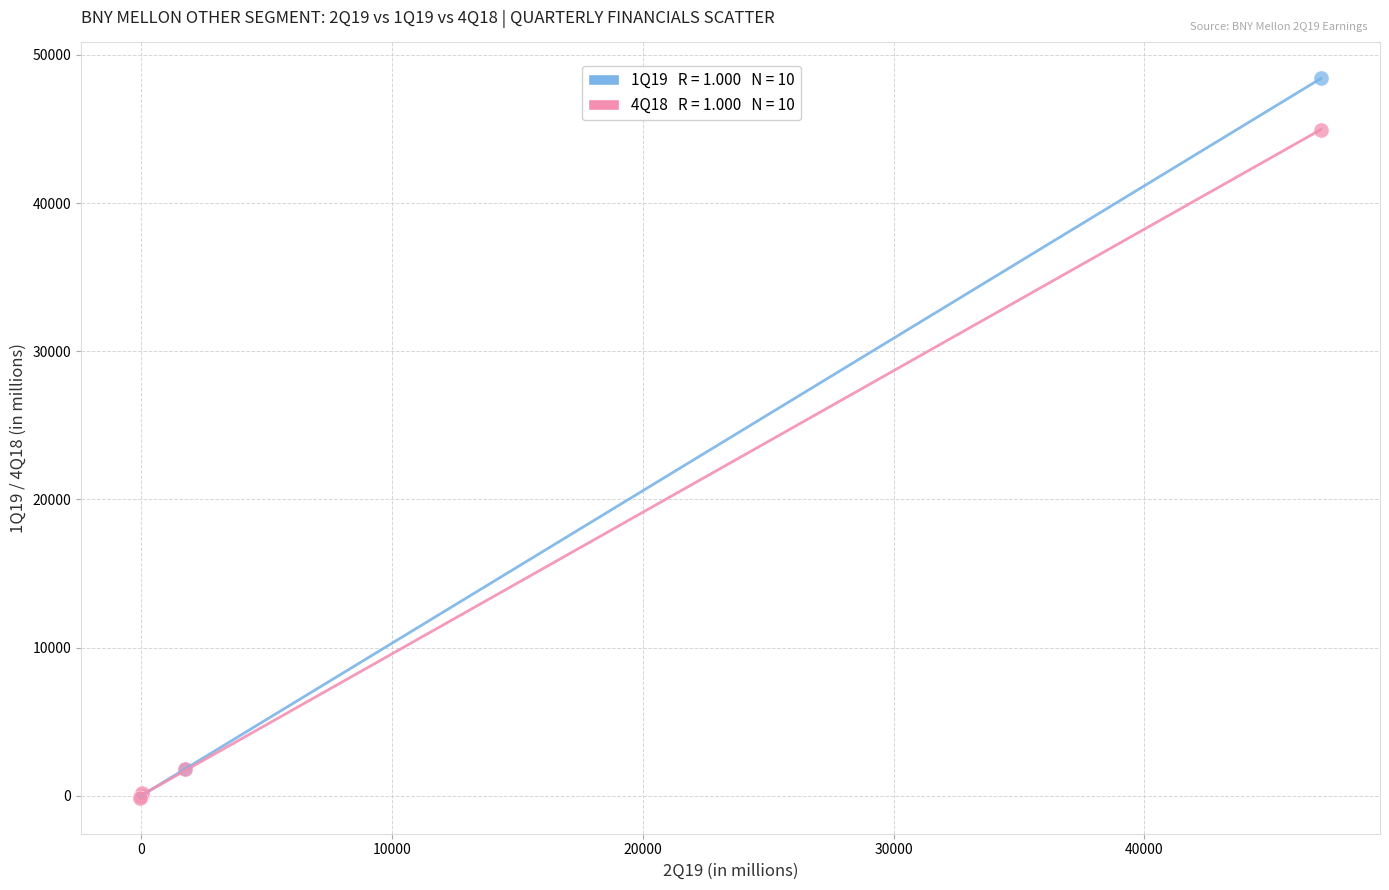

Across all series, what Y value is closest to 24139?

44964